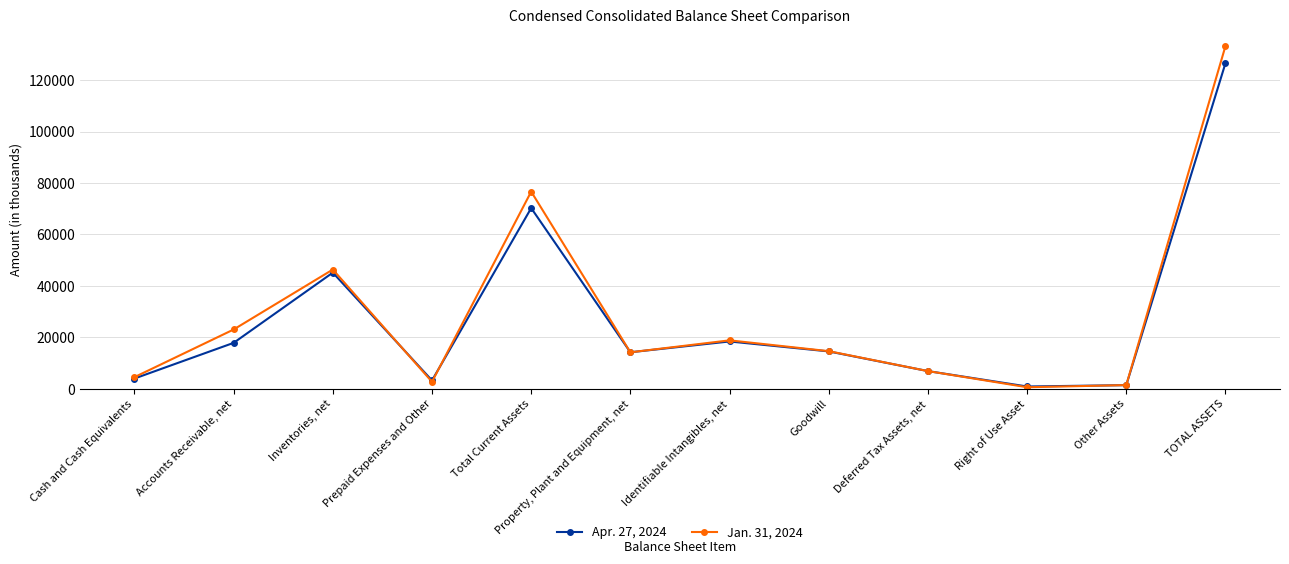

At Total Current Assets, list the series in order from smallest to largest.

Apr. 27, 2024, Jan. 31, 2024